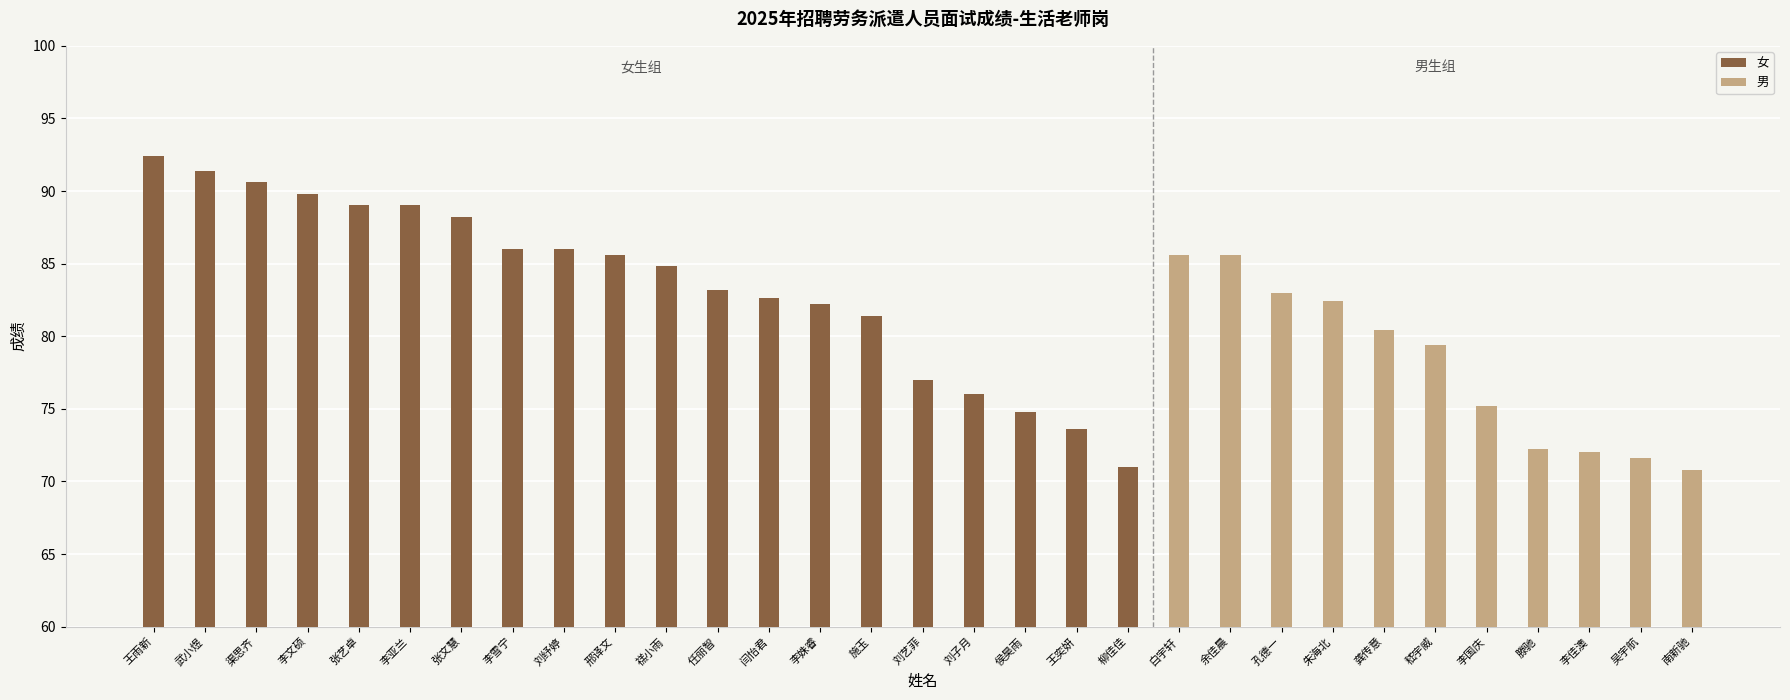

What value does the 女 series have at 王奕妍?

73.6